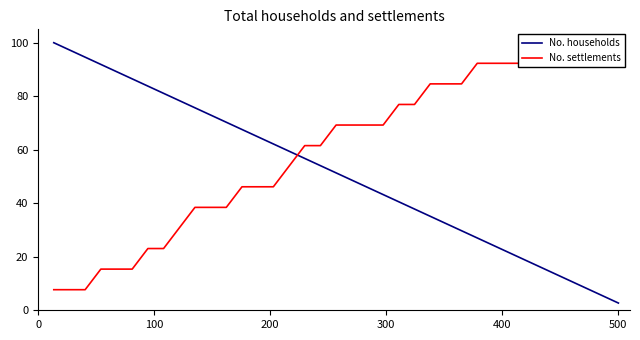

What is the lowest value of the No. settlements series?

7.7